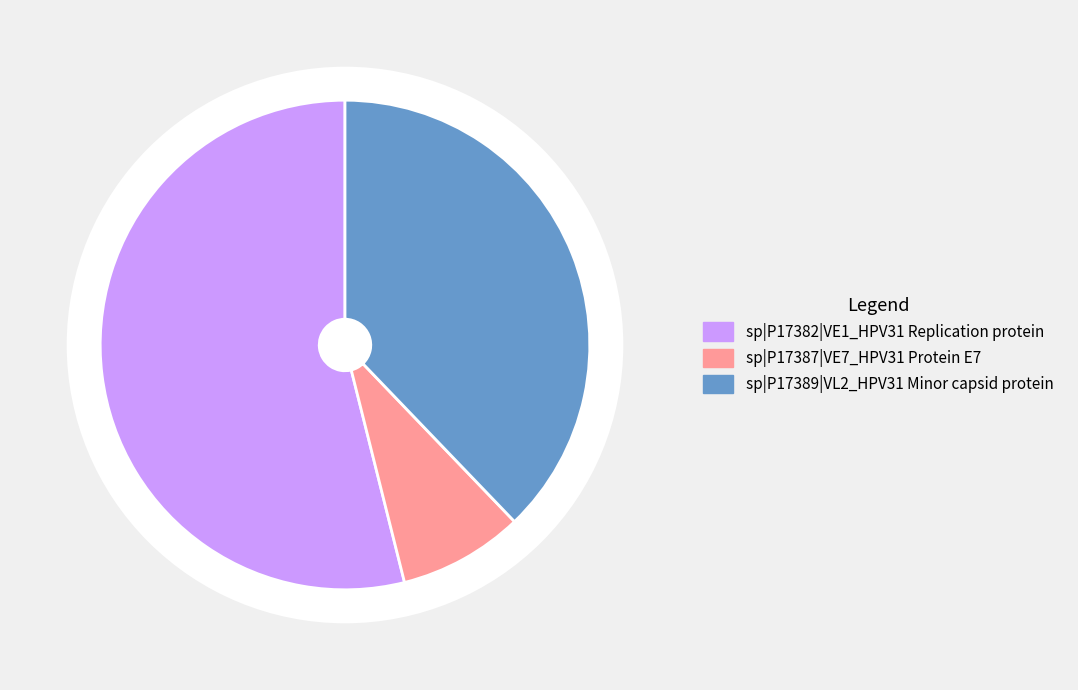

What is the change in value from VE1_HPV31 to VE7_HPV31?

-60309.4